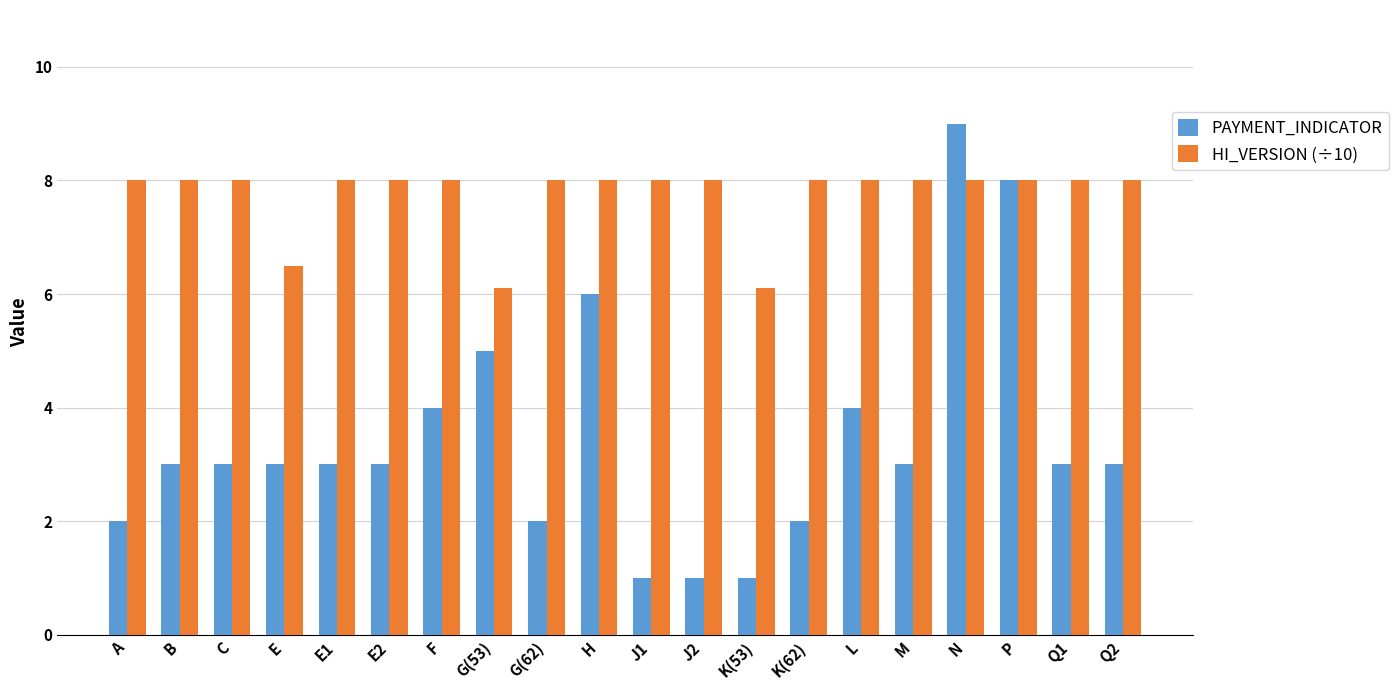

Rank the series at Q2 from highest to lowest value.

HI_VERSION (÷10), PAYMENT_INDICATOR